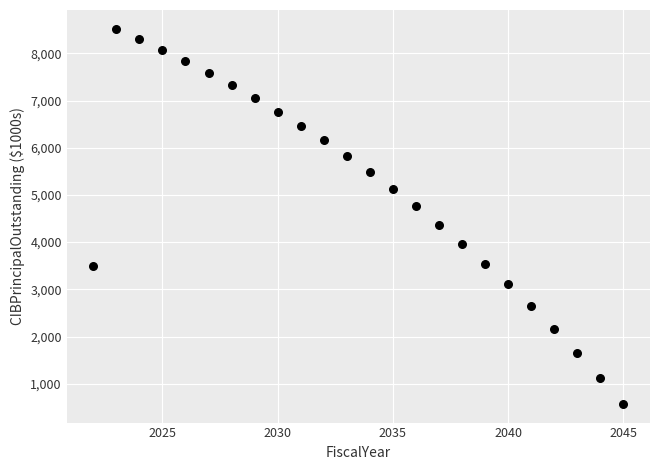

What is the range of X values (max minus min)?

23